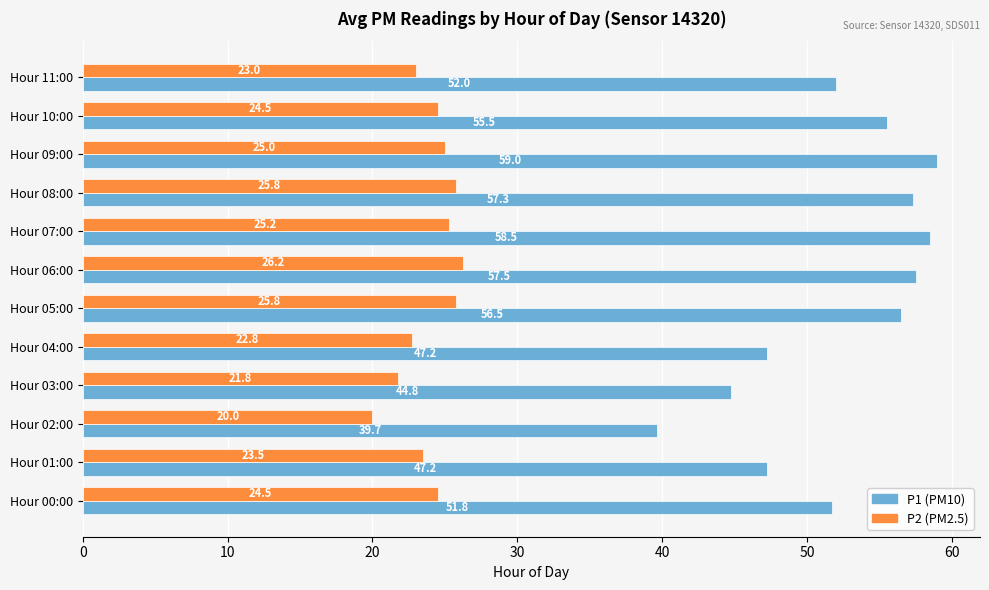

List the series in order of their overall mean, lowest first.

P2 (PM2.5), P1 (PM10)